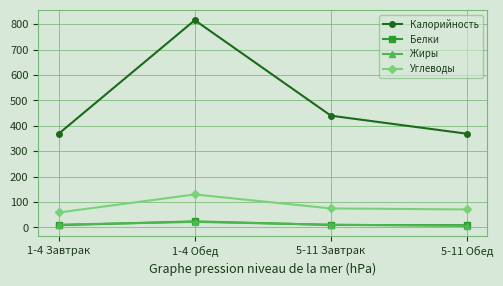

What is the label of the 2nd point from the left?

1-4 Обед